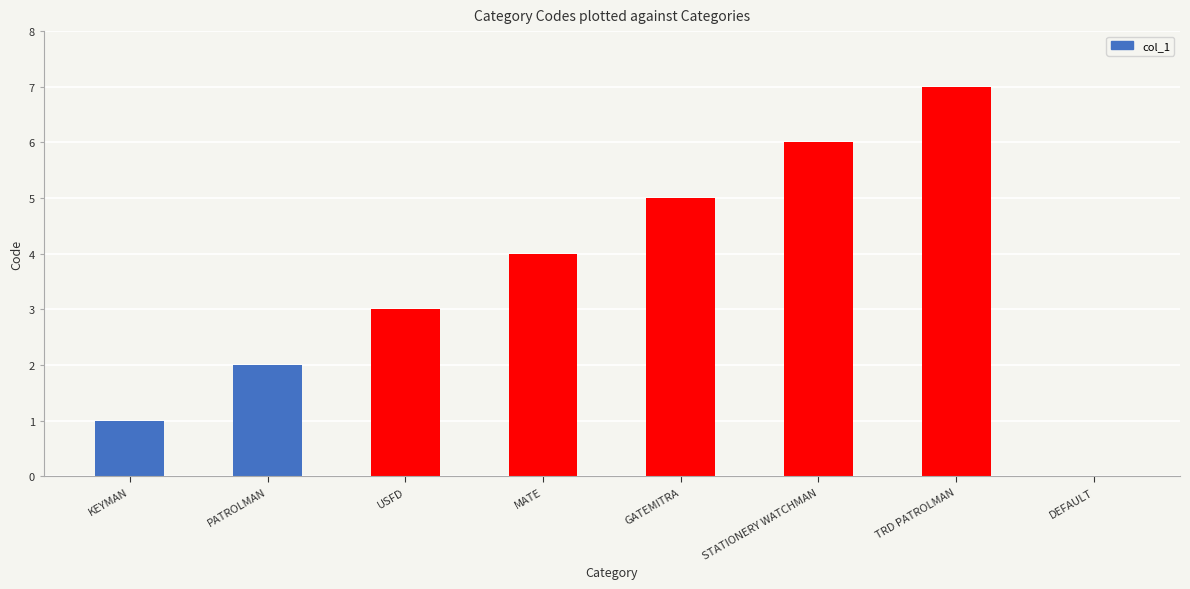

Count the number of data series in this chart.

1